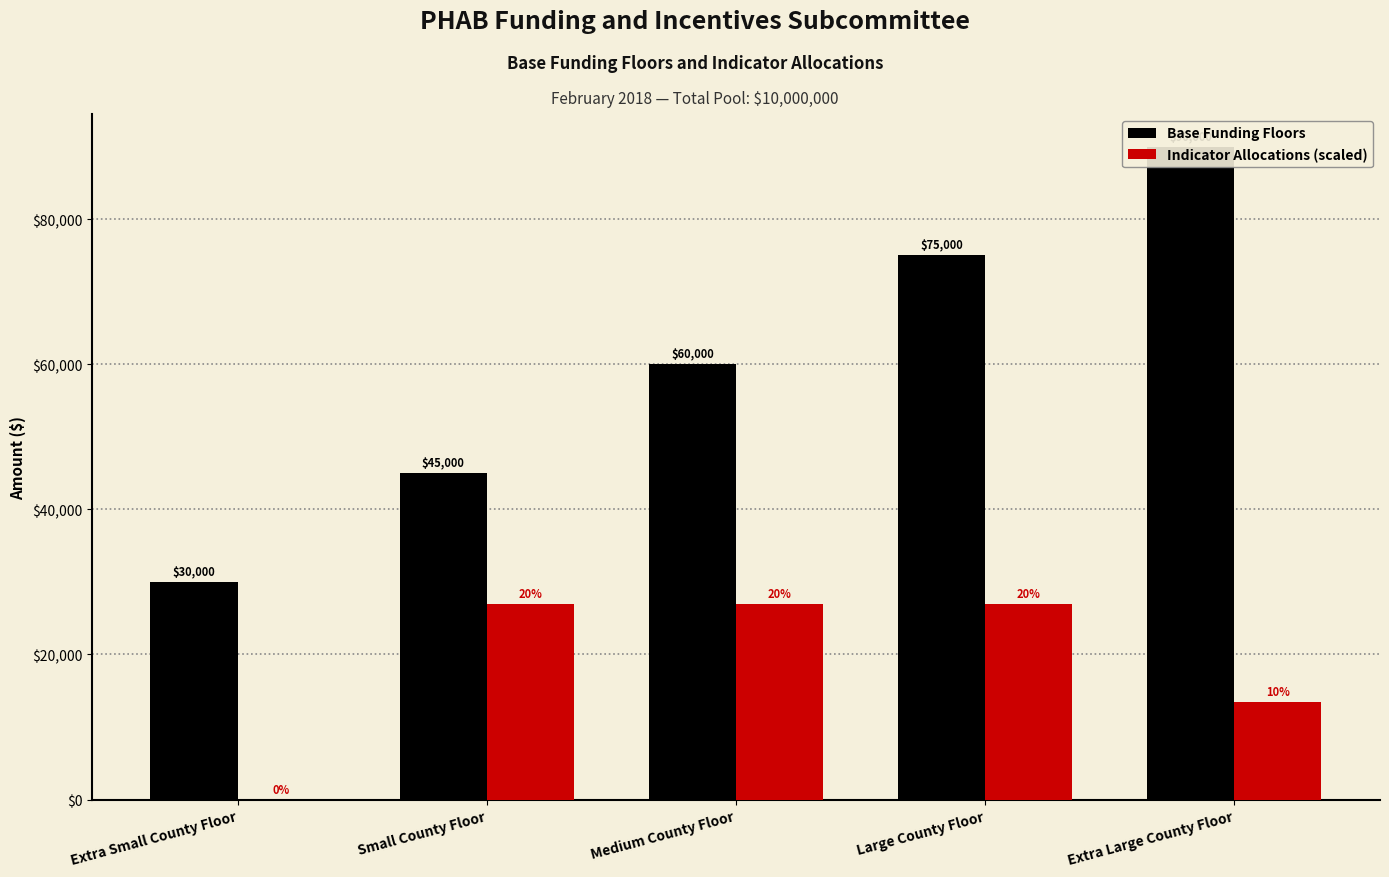

How many groups of bars are there?

5